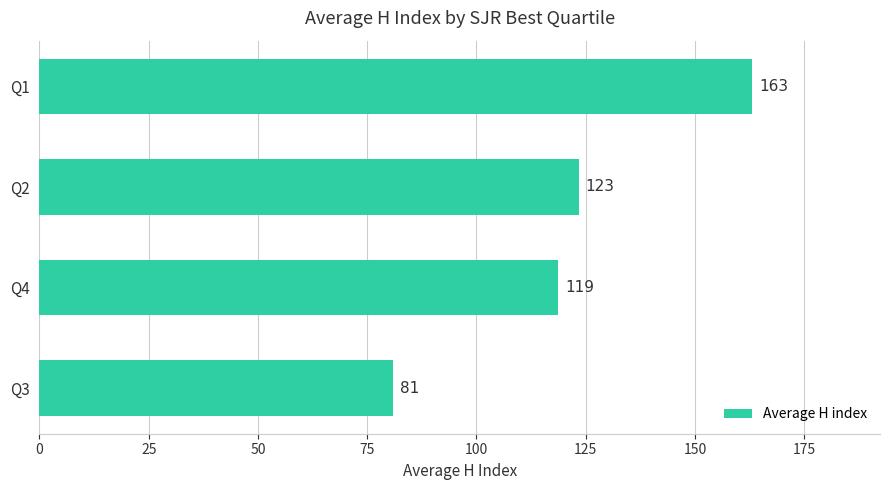

Which label corresponds to the largest value in the chart?

Q1